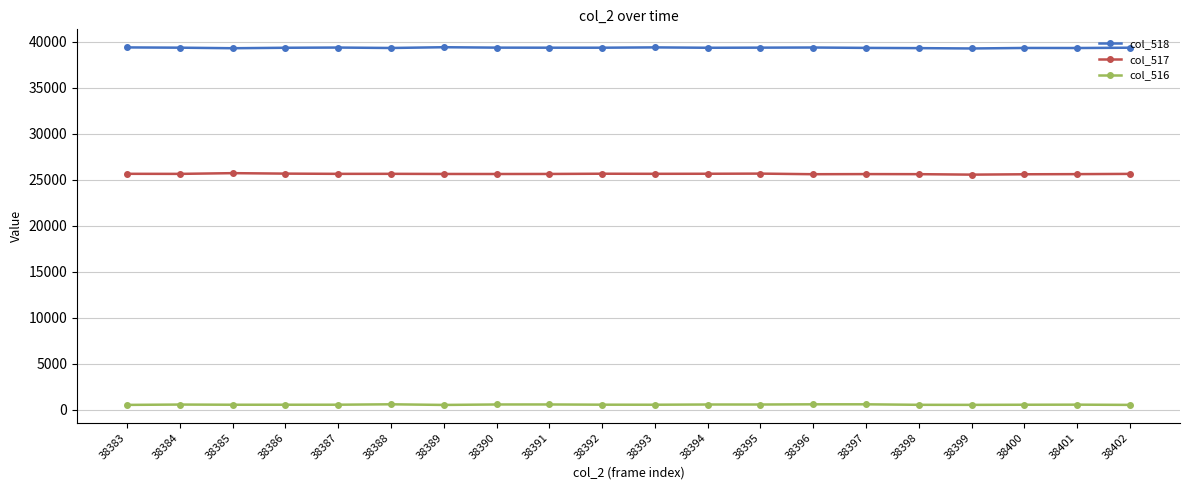

List the series in order of their peak value, highest first.

col_518, col_517, col_516